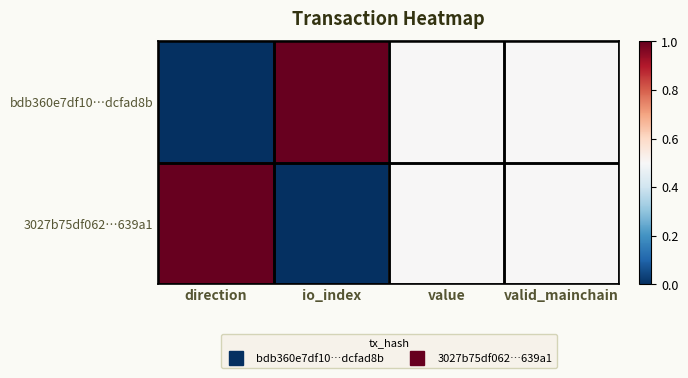

Reading left to right, what are all the values shown in this chart?

bdb360e7df10…dcfad8b: direction=0.0	io_index=1.0	value=0.5	valid_mainchain=0.5
3027b75df062…639a1: direction=1.0	io_index=0.0	value=0.5	valid_mainchain=0.5